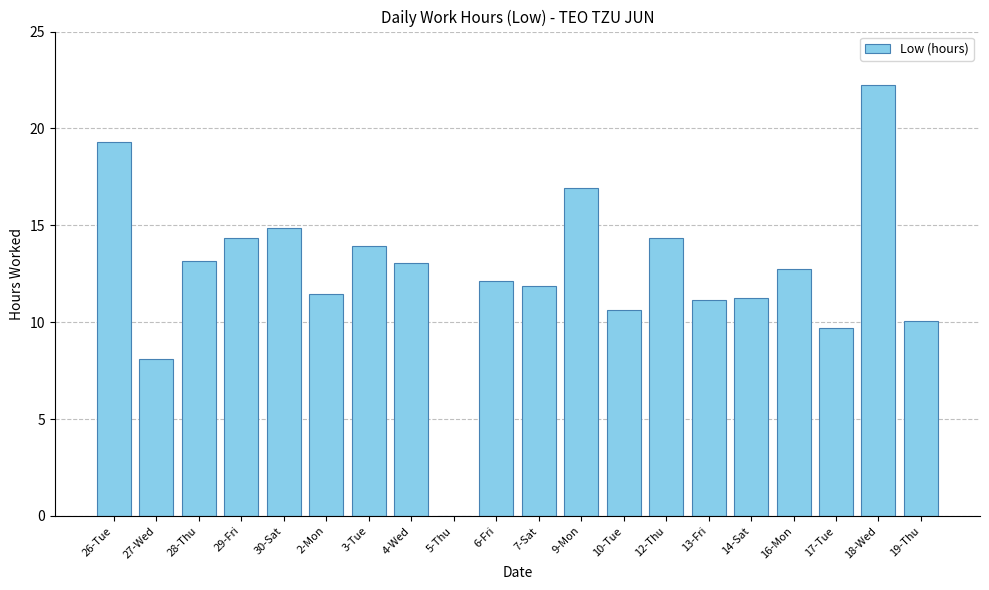

What is the maximum value shown in the chart?

22.2